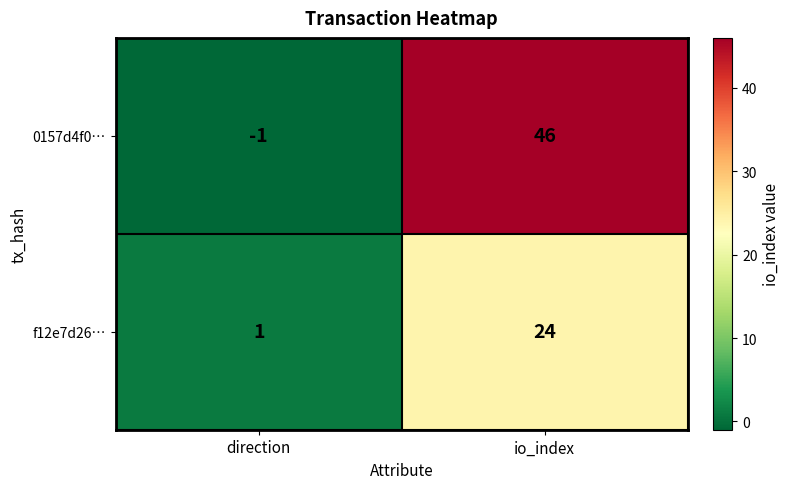

Reading left to right, list all the values displayed in this chart.

0157d4f0…: direction=-1	io_index=46
f12e7d26…: direction=1	io_index=24